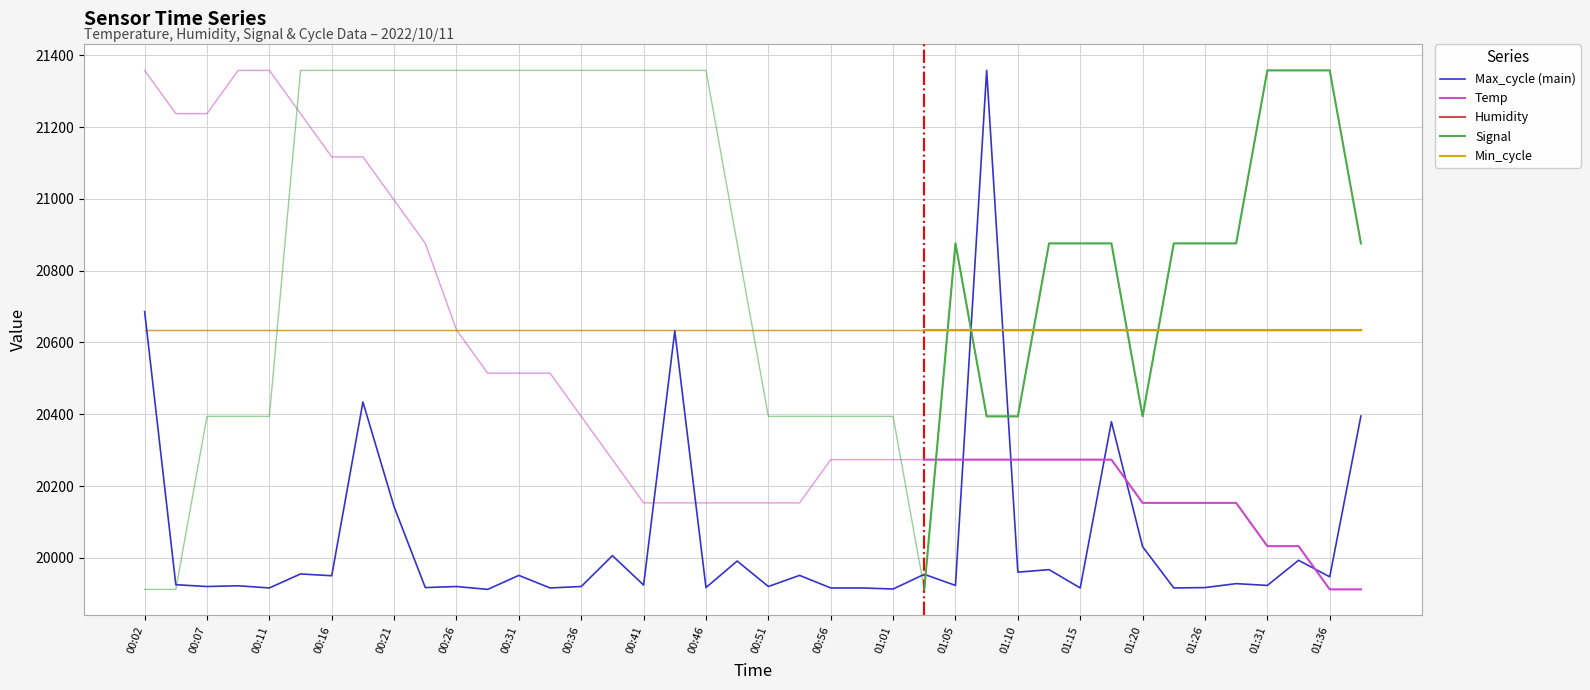

At which category does the chart reach its peak across all series?

00:02